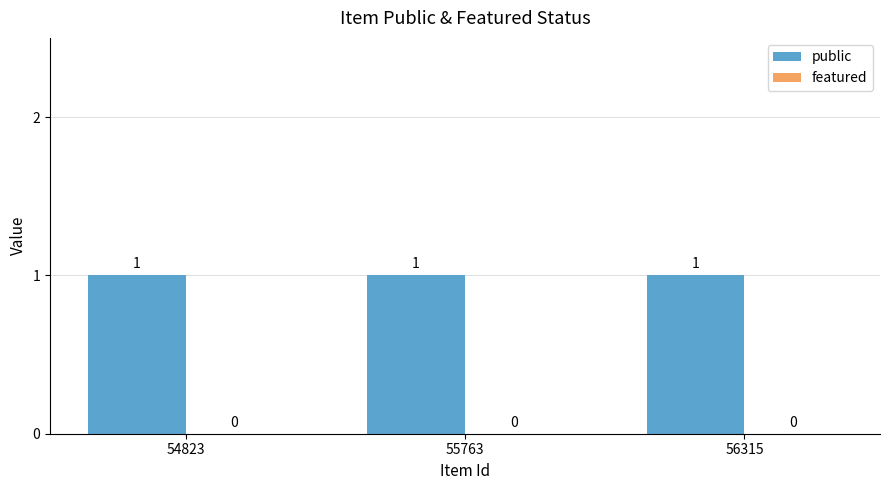

What is the value of the public bar at the 1st from the left?

1